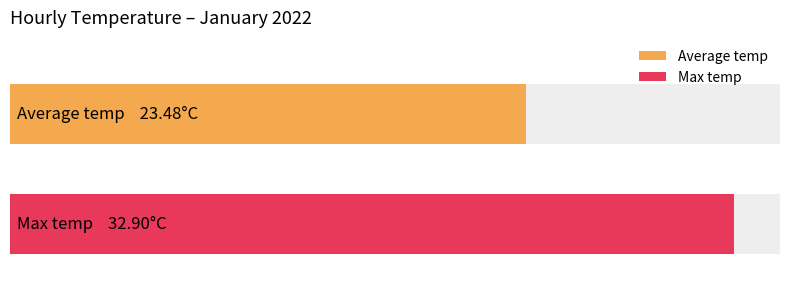

What are all the series names shown in the legend?

Average temp, Max temp